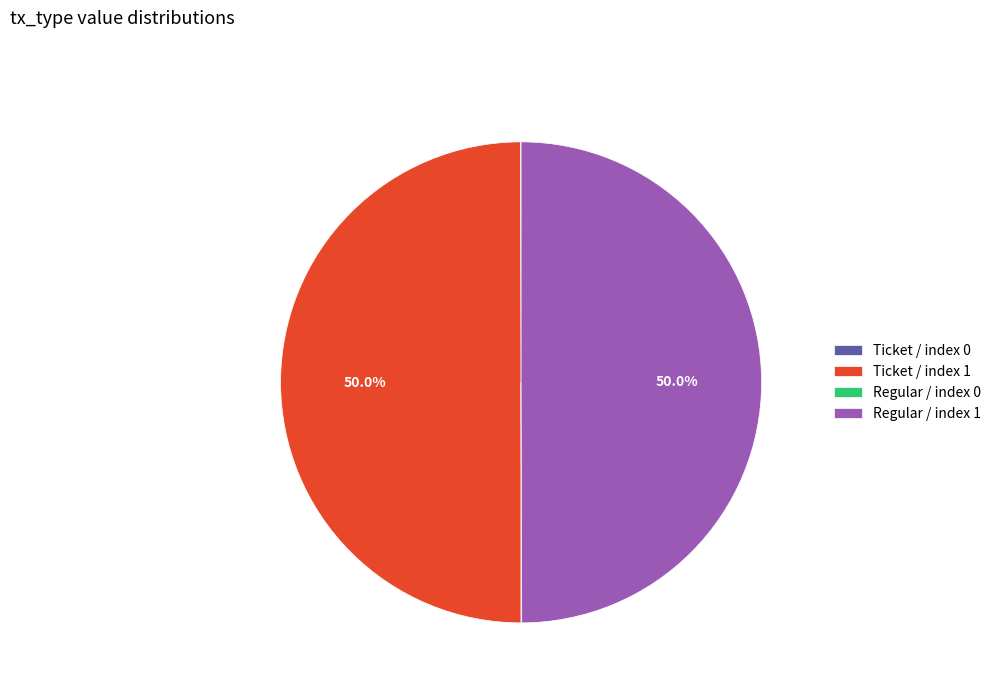

What percentage is the Regular / index 1 slice, to the nearest percent?

50%